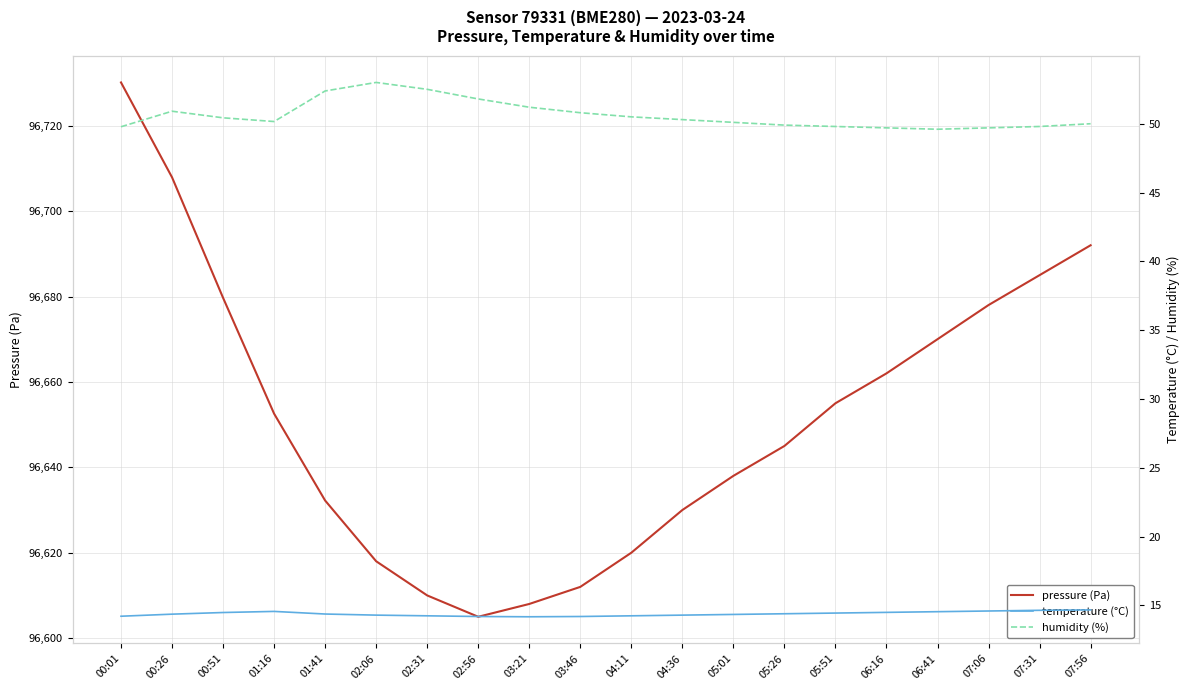

Rank the categories by humidity (%) value from highest to lowest.

02:06, 02:31, 01:41, 02:56, 03:21, 00:26, 03:46, 04:11, 00:51, 04:36, 01:16, 05:01, 07:56, 05:26, 05:51, 07:31, 00:01, 06:16, 07:06, 06:41